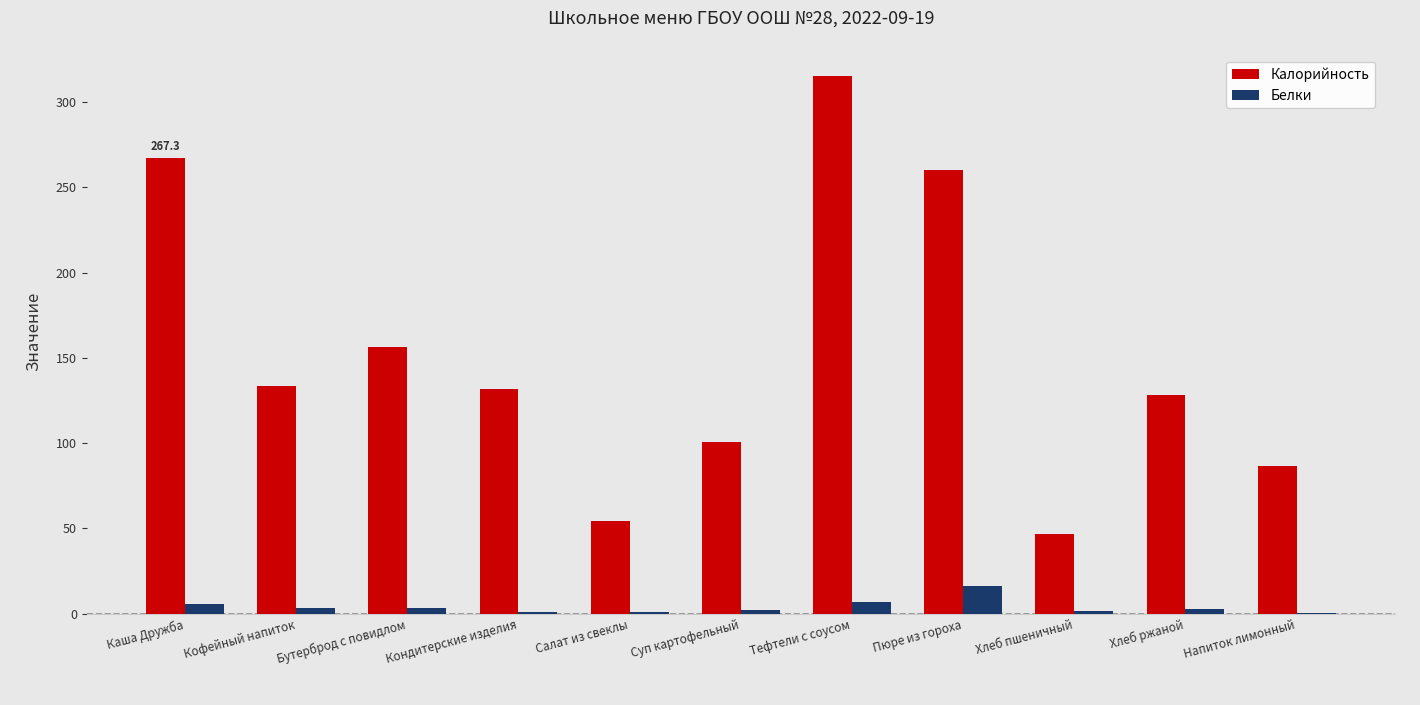

What is the difference between the Белки values at Напиток лимонный and Пюре из гороха?

16.0